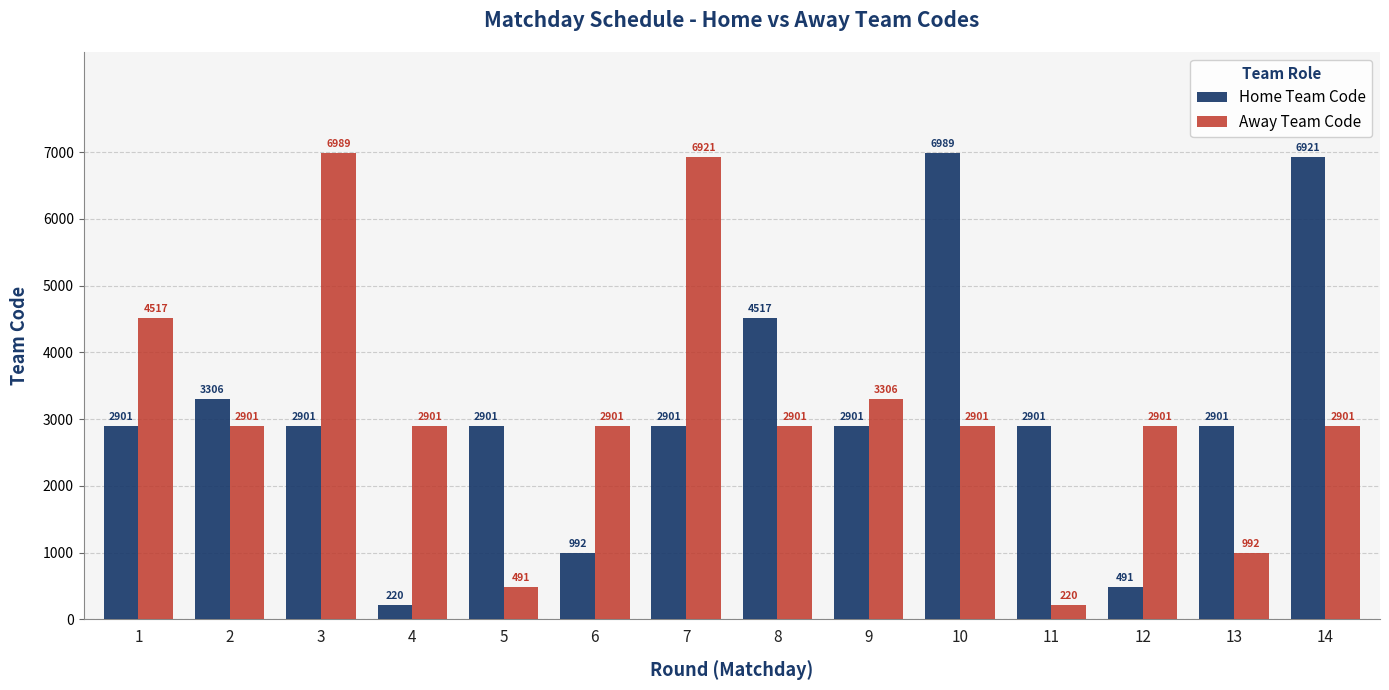

Between 3 and 11, which series saw the biggest shift?

Away Team Code